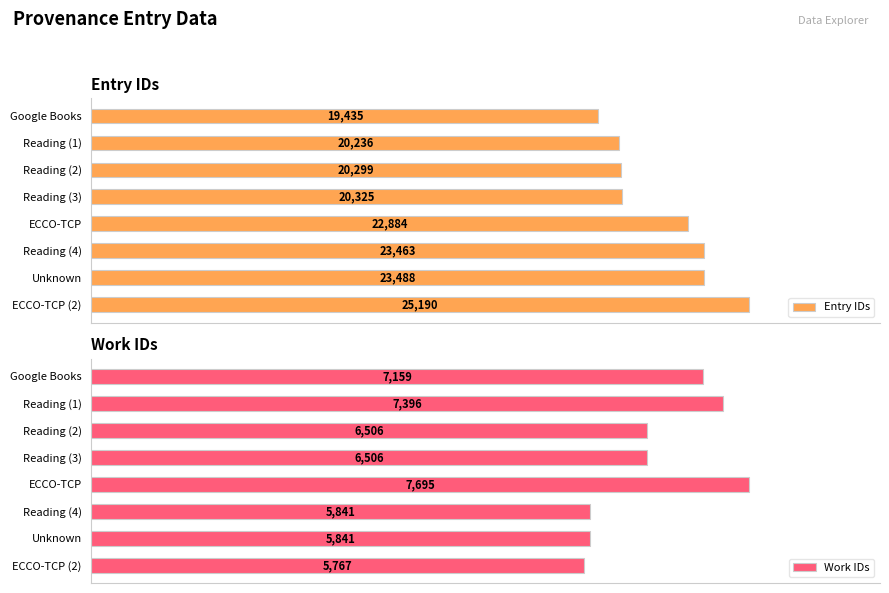

How many bars are there in total?

16